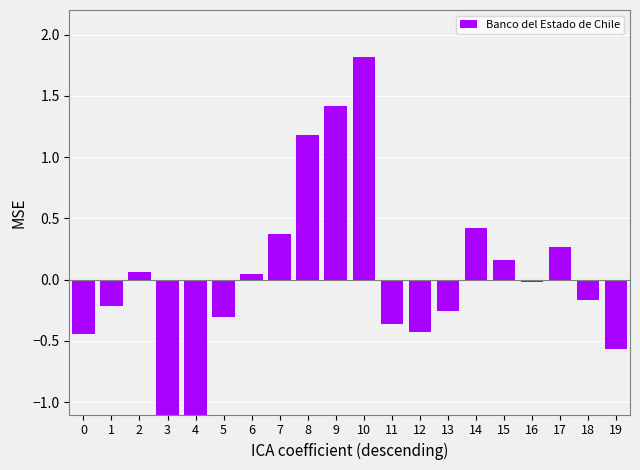

Reading left to right, extract all data points from this chart.

-0.4	-0.2	0.1	-1.8	-1.2	-0.3	0.0	0.4	1.2	1.4	1.8	-0.4	-0.4	-0.3	0.4	0.2	-0.0	0.3	-0.2	-0.6